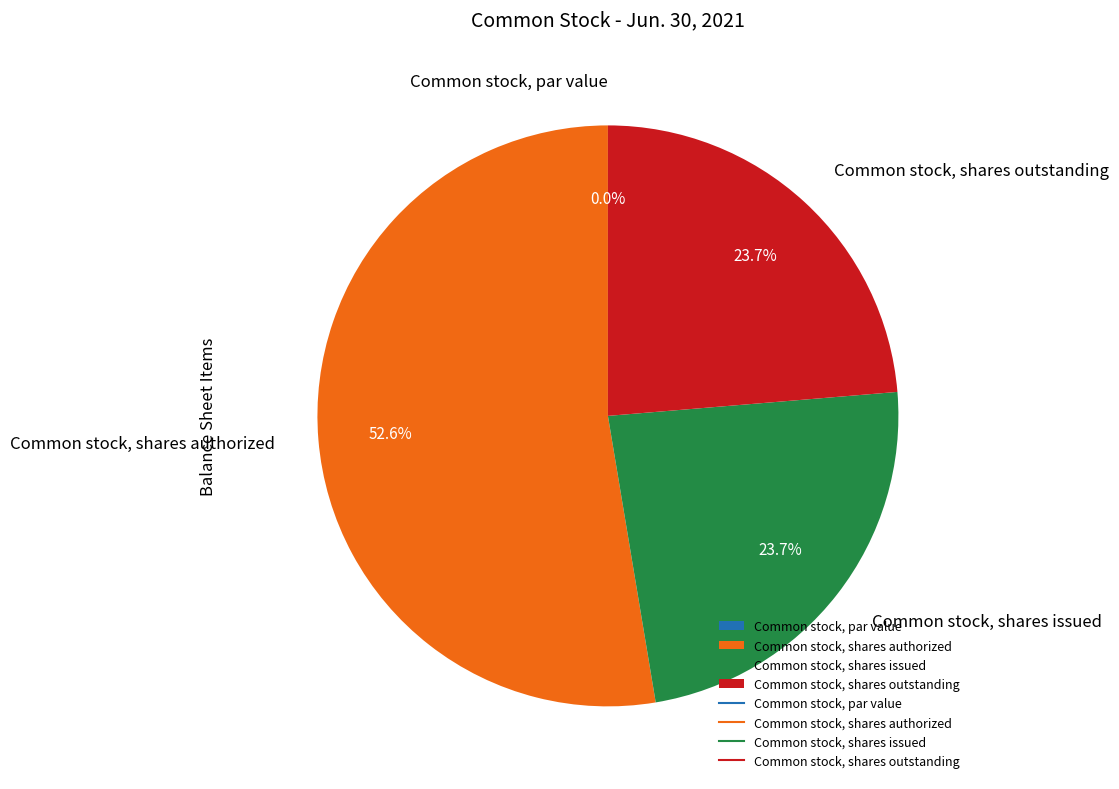

Approximately how many times larger is the value at Common stock, shares authorized compared to Common stock, shares outstanding?

2.2